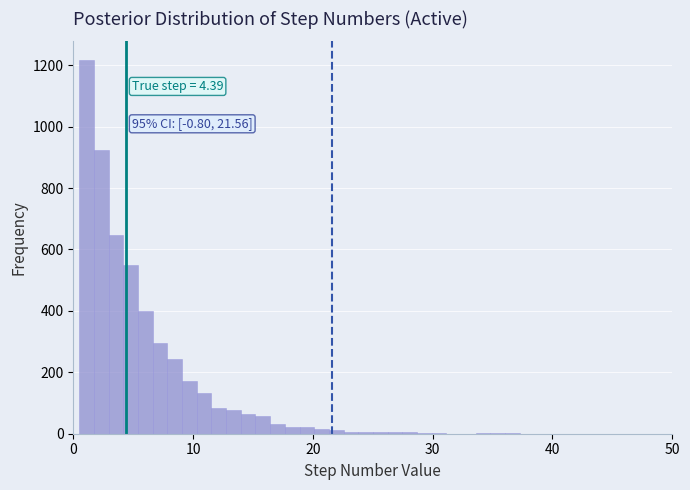

Read against the x-axis, roughly where is the centre of the tallest bar?

1